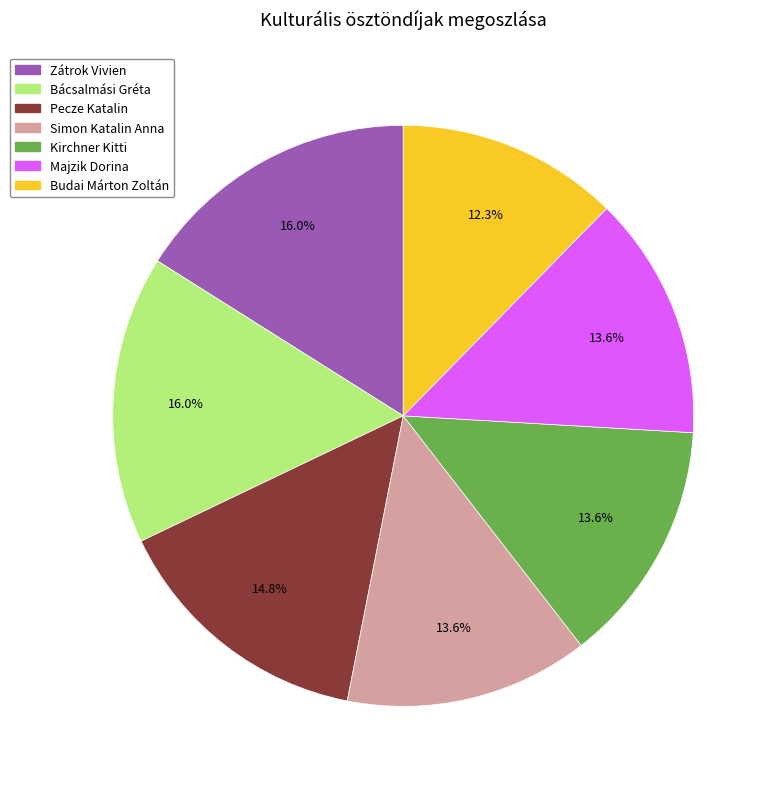

To the nearest percent, what percentage of the pie is Kirchner Kitti?

14%